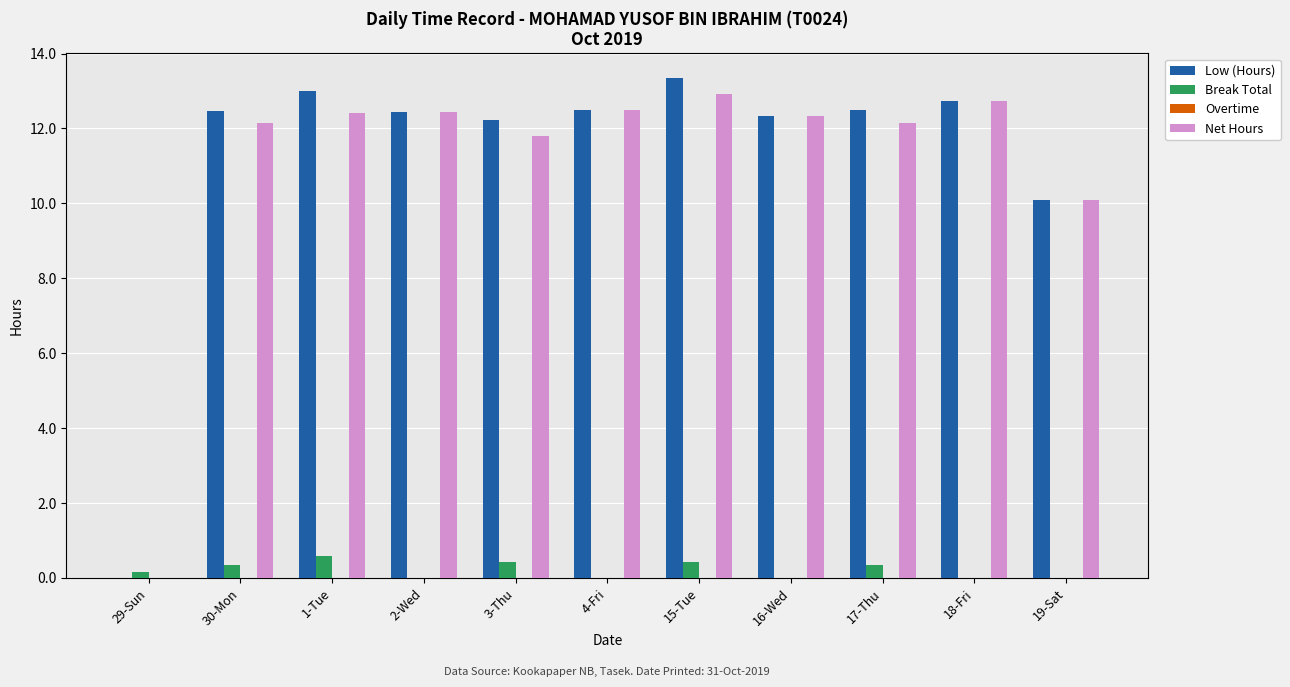

What is the total value across all series at 17-Thu?

25.0